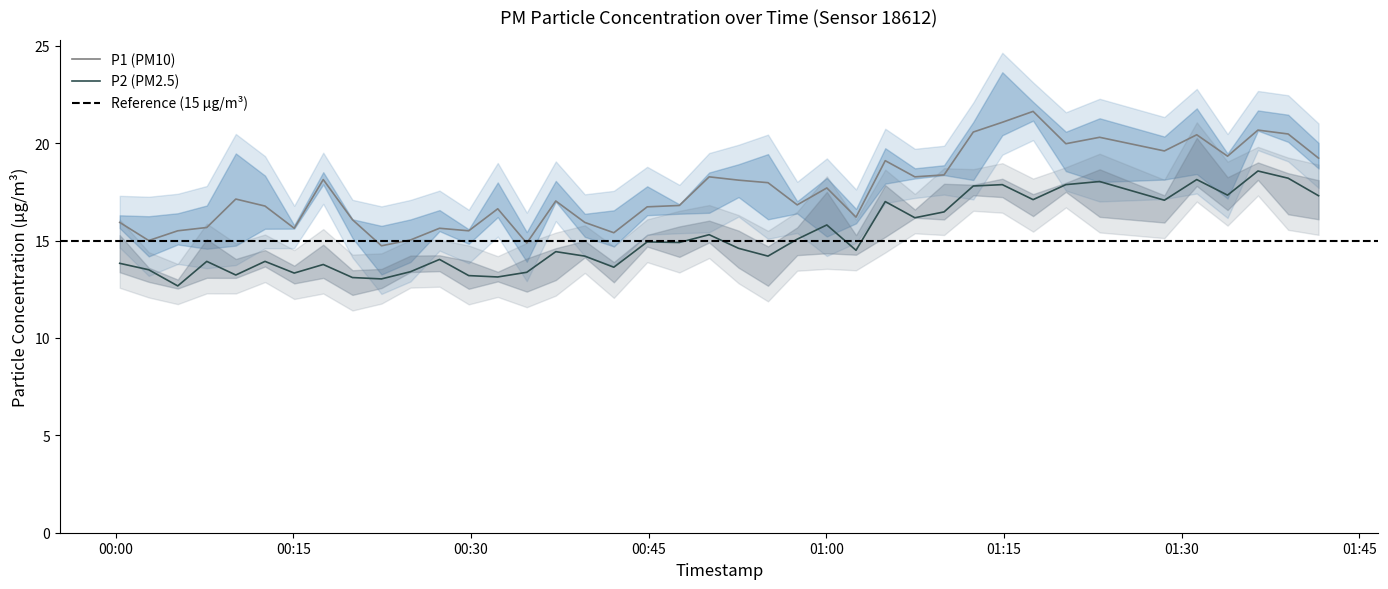

How many series are shown in this chart?

2